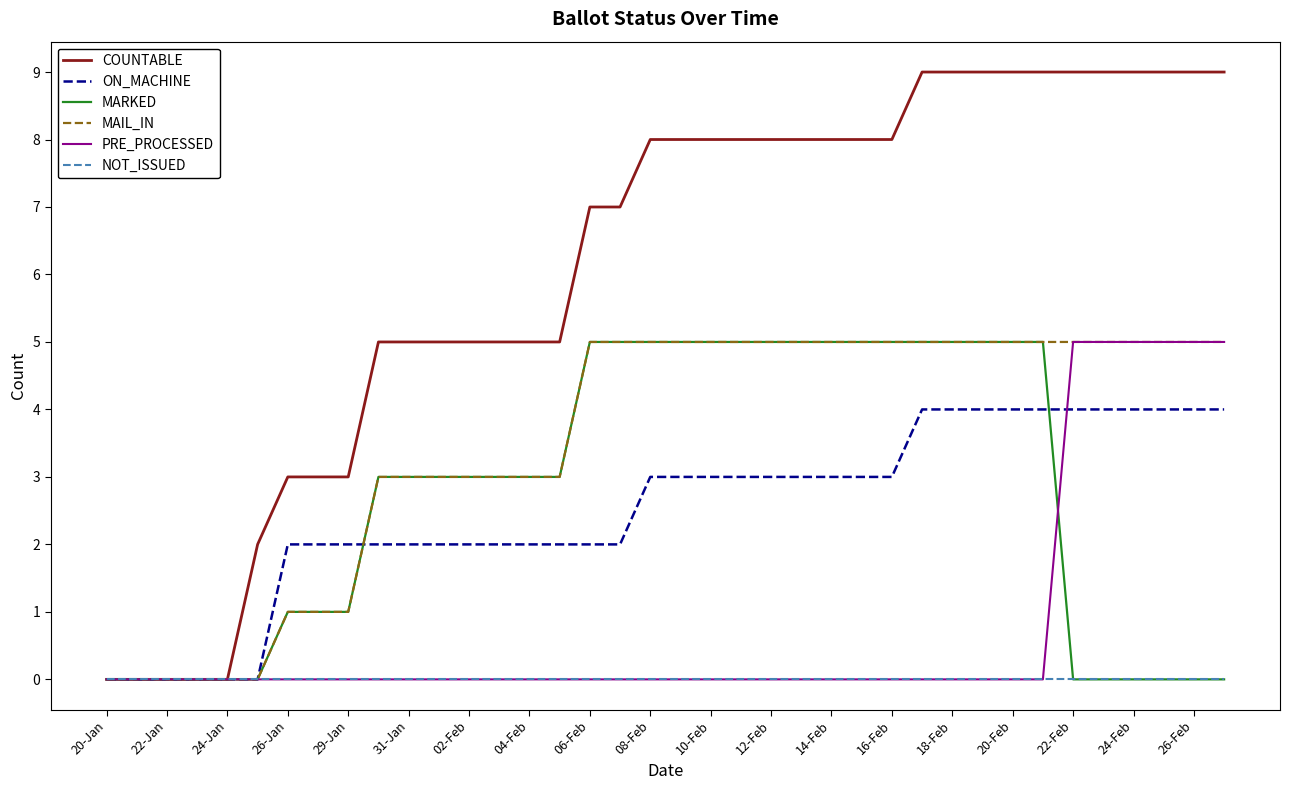

Which series has the largest range (max minus min)?

COUNTABLE